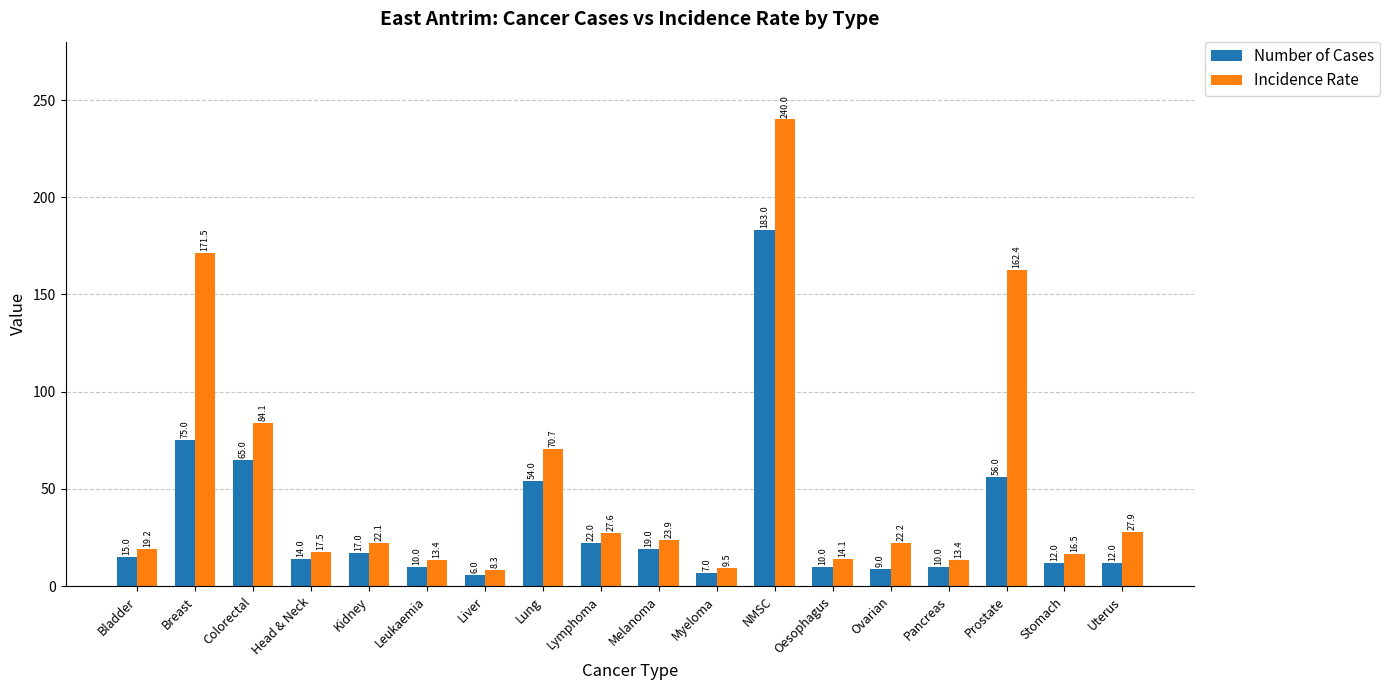

What is the maximum value for Number of Cases?

183.0